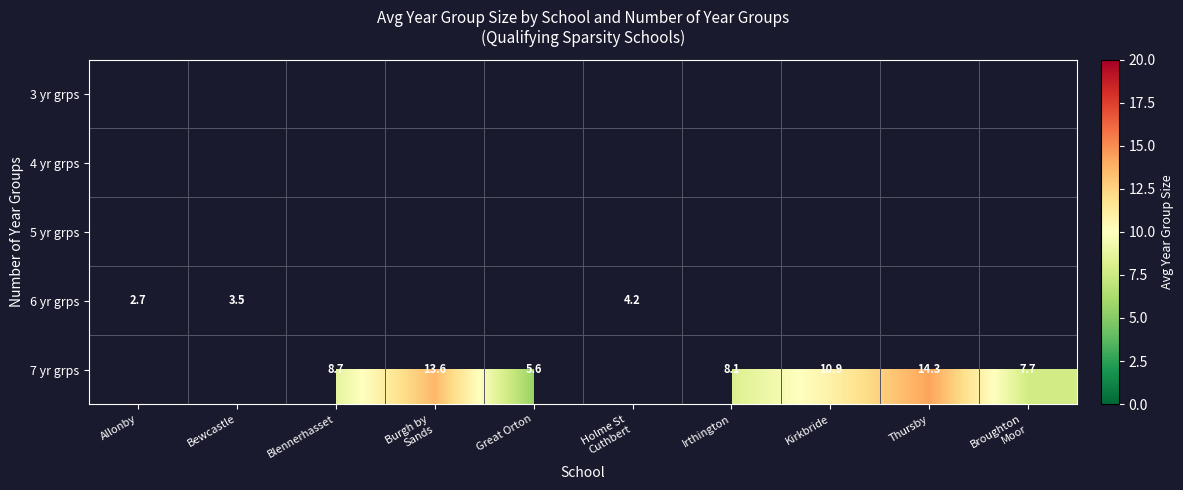

At which category is the sum across all series the highest?

Thursby